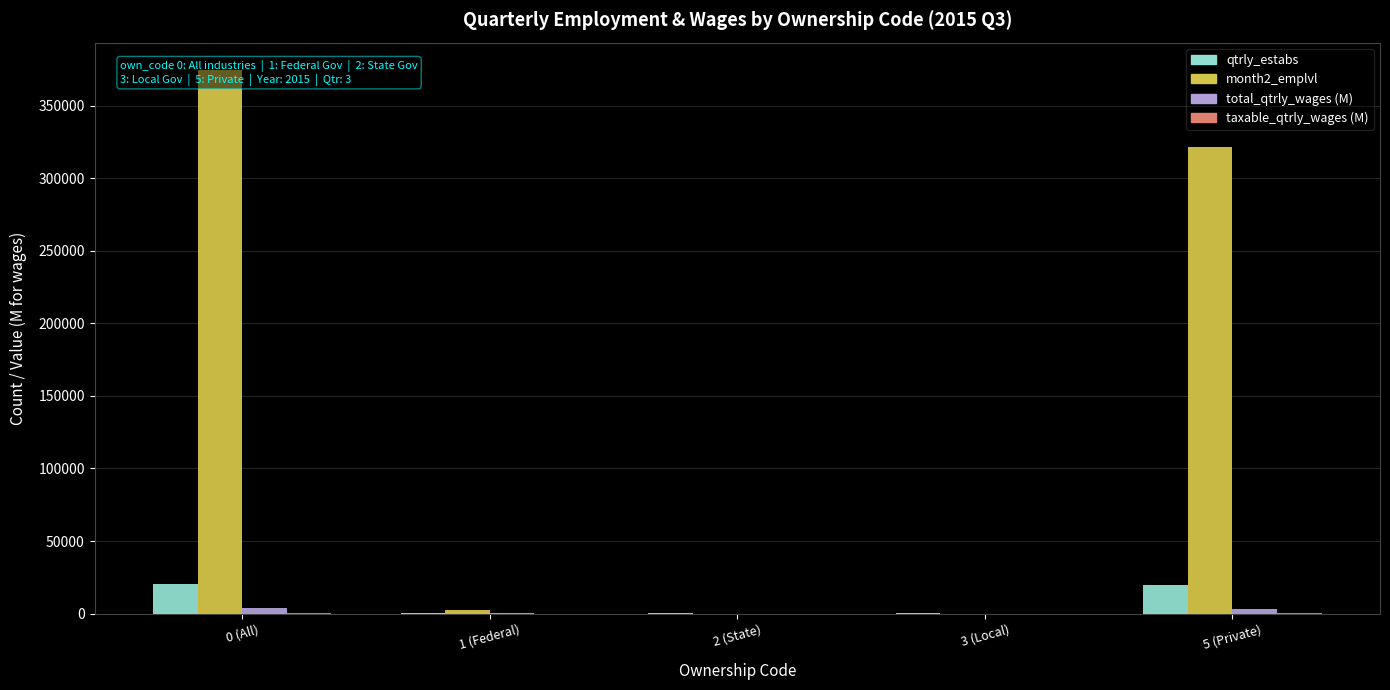

Rank the series at 3 (Local) from highest to lowest value.

qtrly_estabs, month2_emplvl, total_qtrly_wages (M), taxable_qtrly_wages (M)